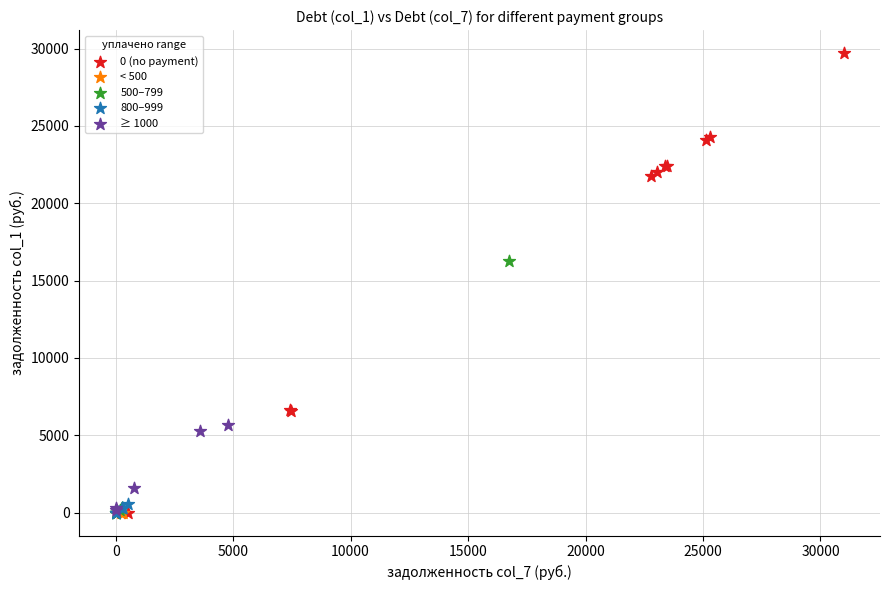

Which series contains the highest Y value?

0 (no payment)